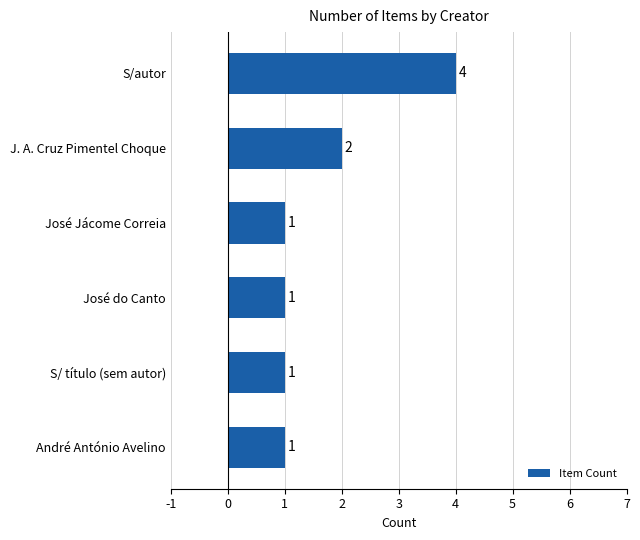

What is the sum of all values?

10